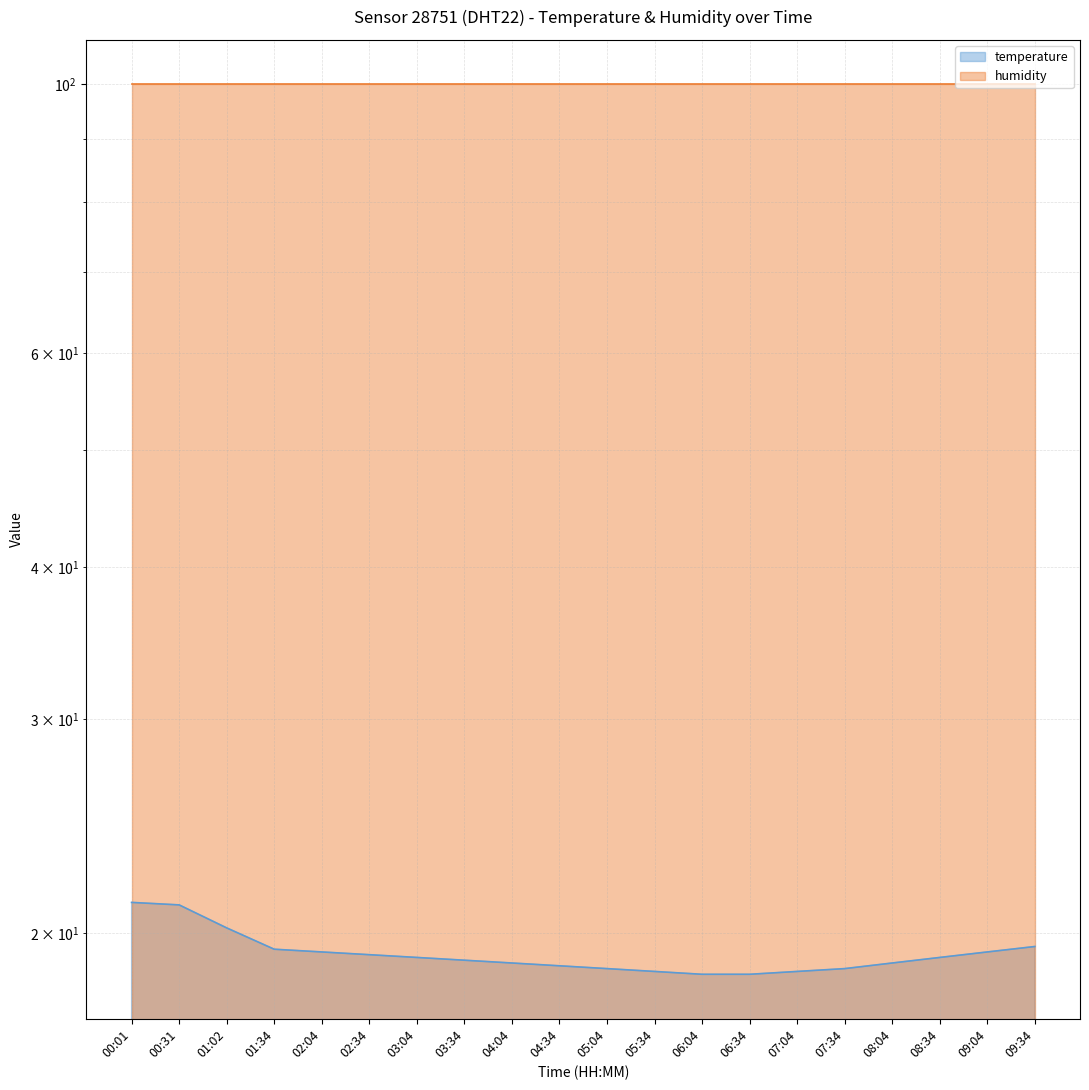

Which category has the lowest value across all series?

06:04